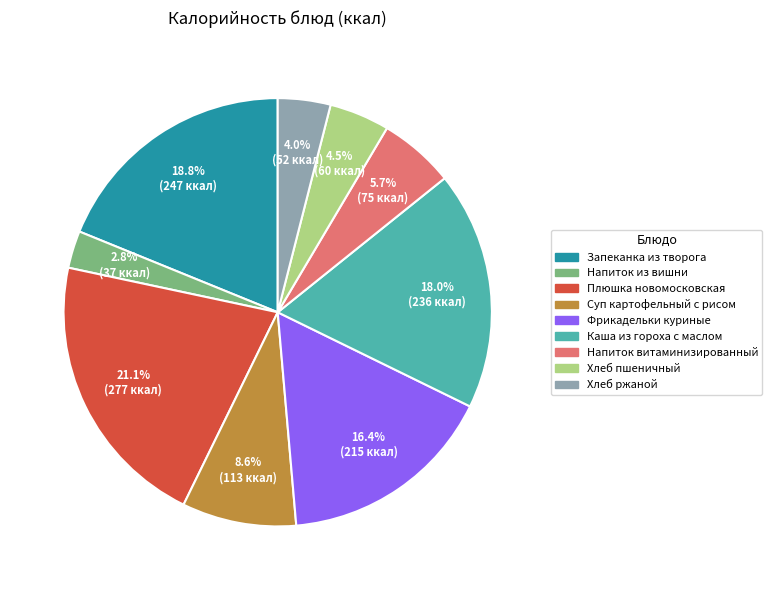

Does Плюшка новомосковская represent more than half of the total?

No